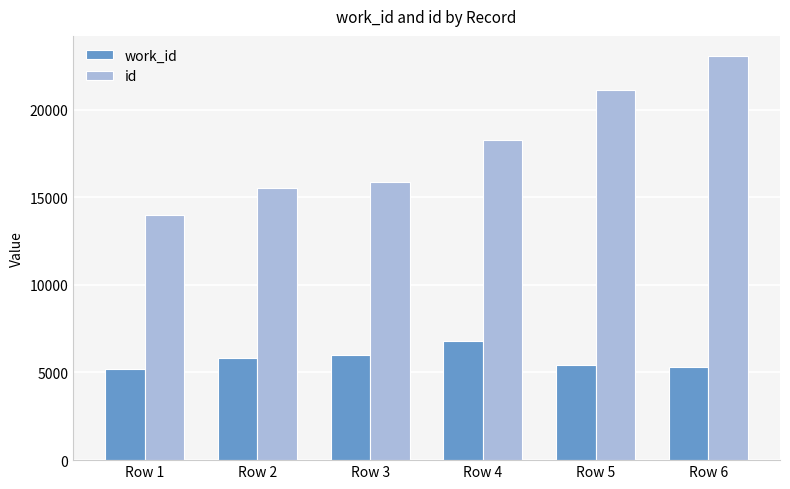

What is the total value across all series at Row 2?

21329